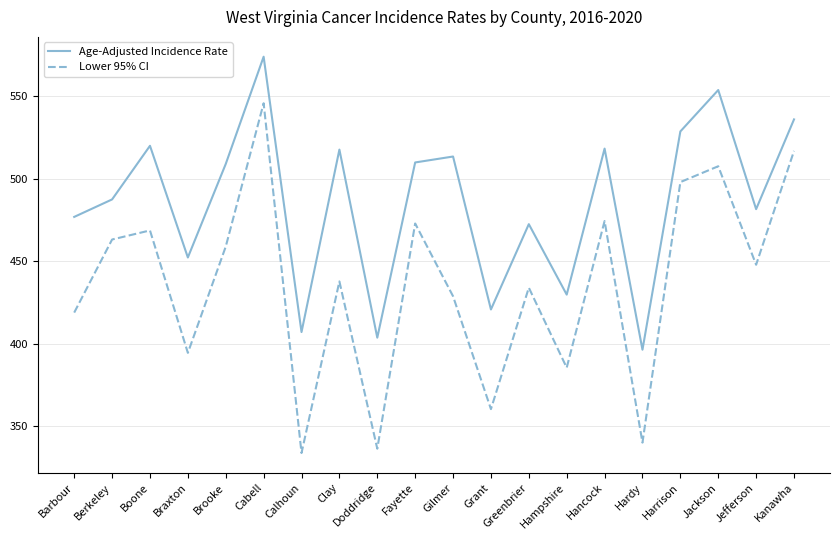

Rank the series at Hardy from lowest to highest value.

Lower 95% CI, Age-Adjusted Incidence Rate